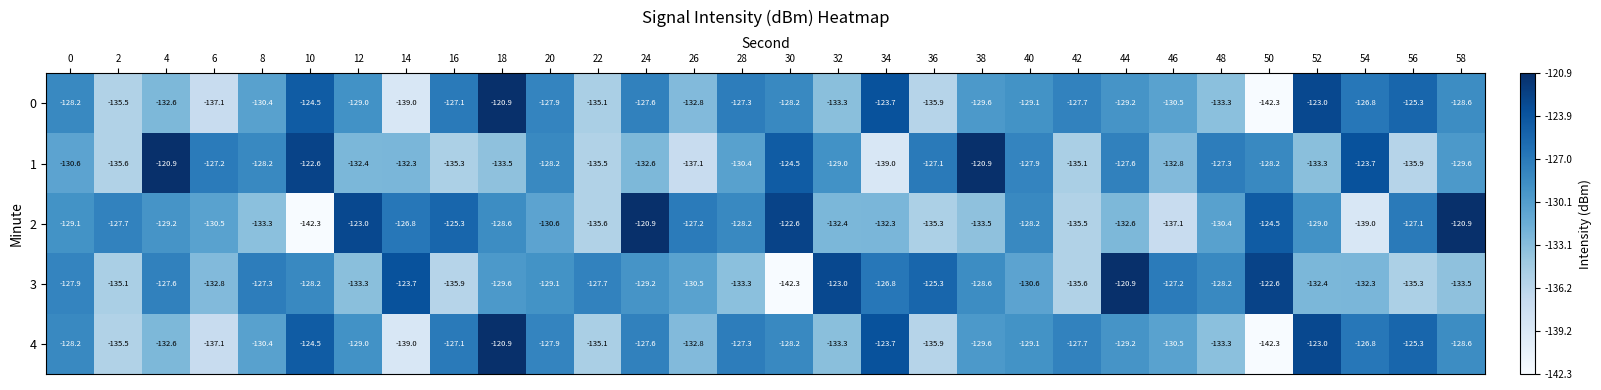

Where is 1 nearest to the value -129?

32